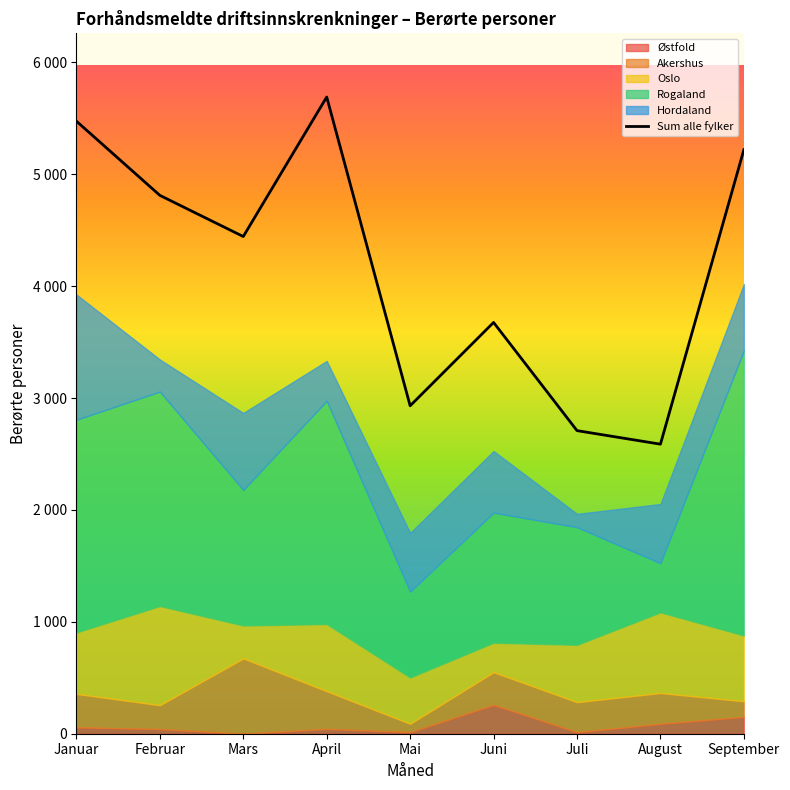

The chart shows a value of 8473 at April. True or false?

False